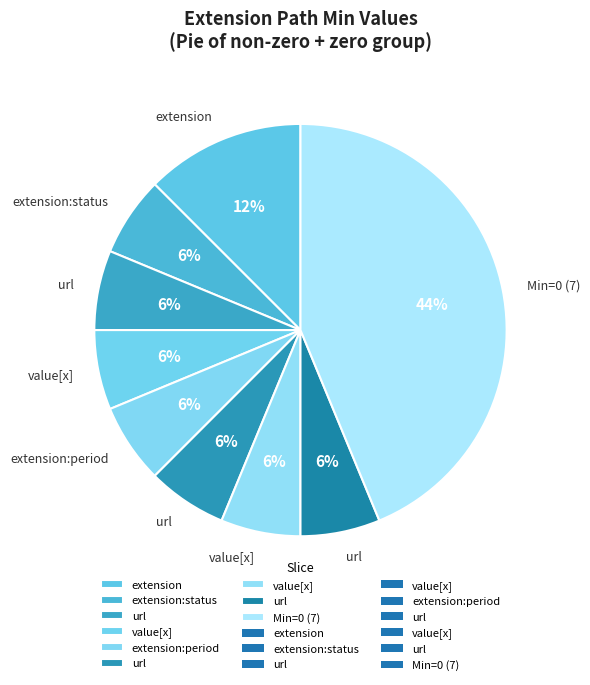

How many segments does this pie chart have?

9